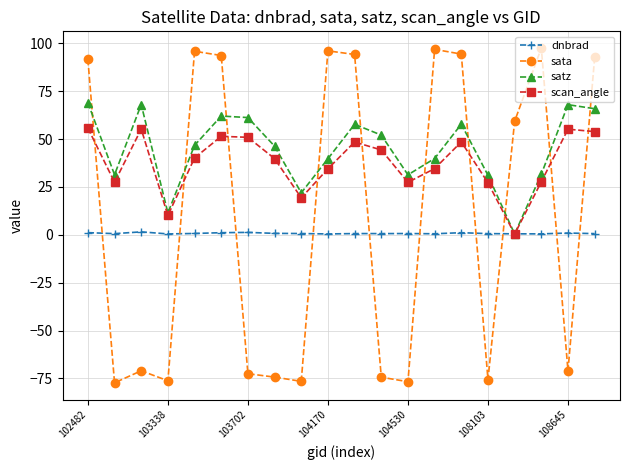

Which series has the largest range (max minus min)?

sata